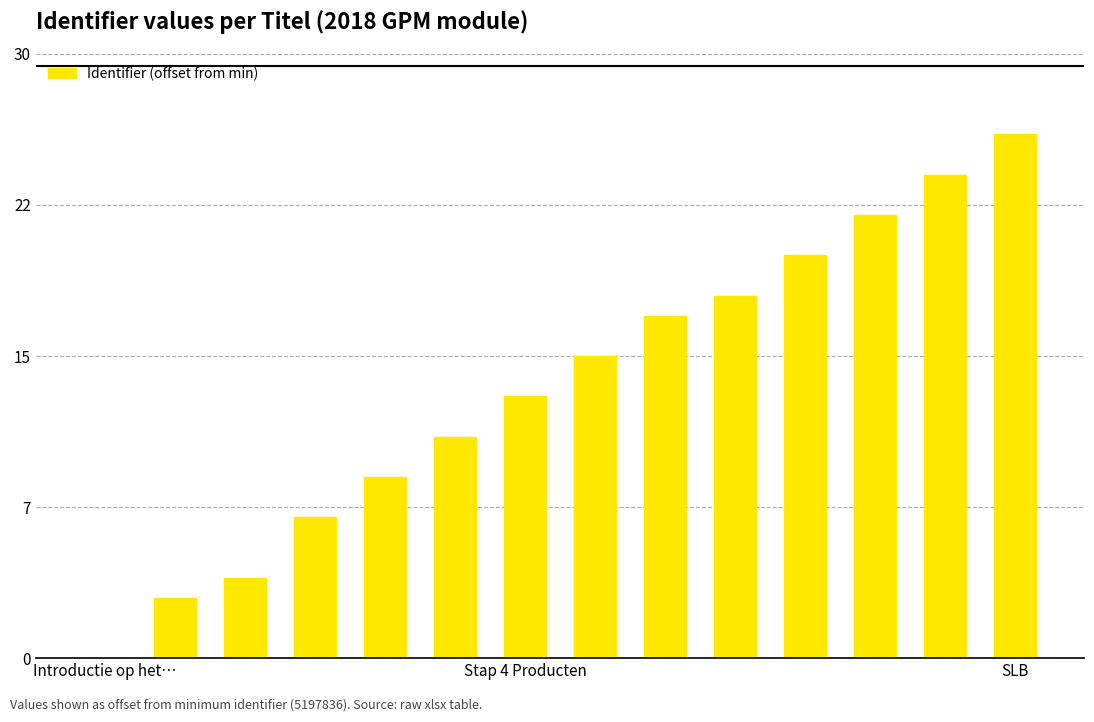

Are the bars horizontal?

No